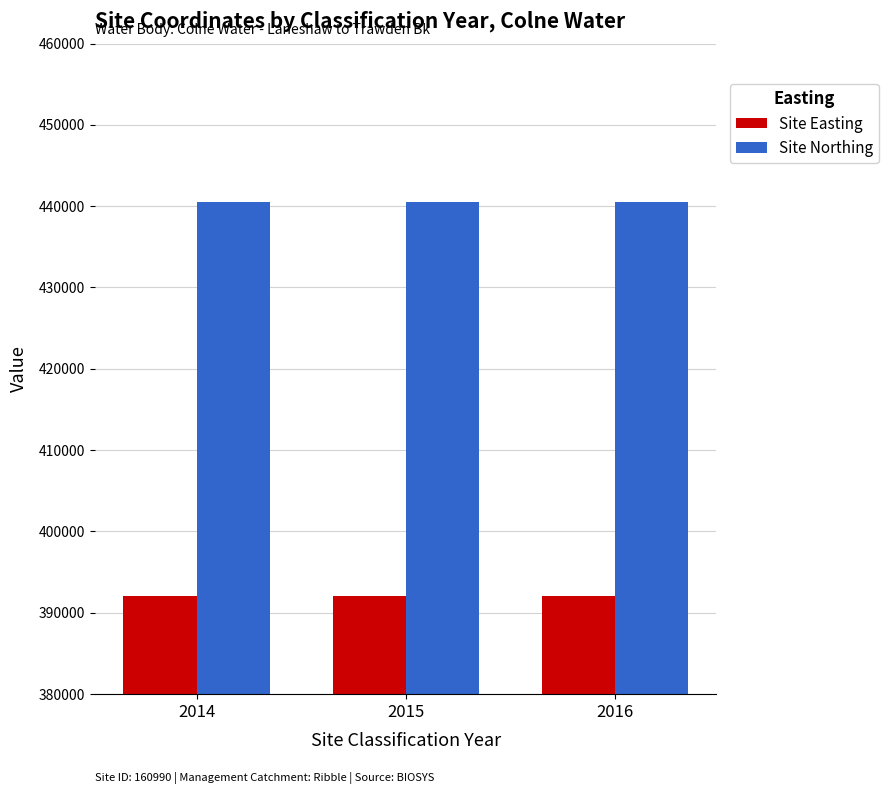

Is it true that Site Northing equals 691975 at 2014?

False